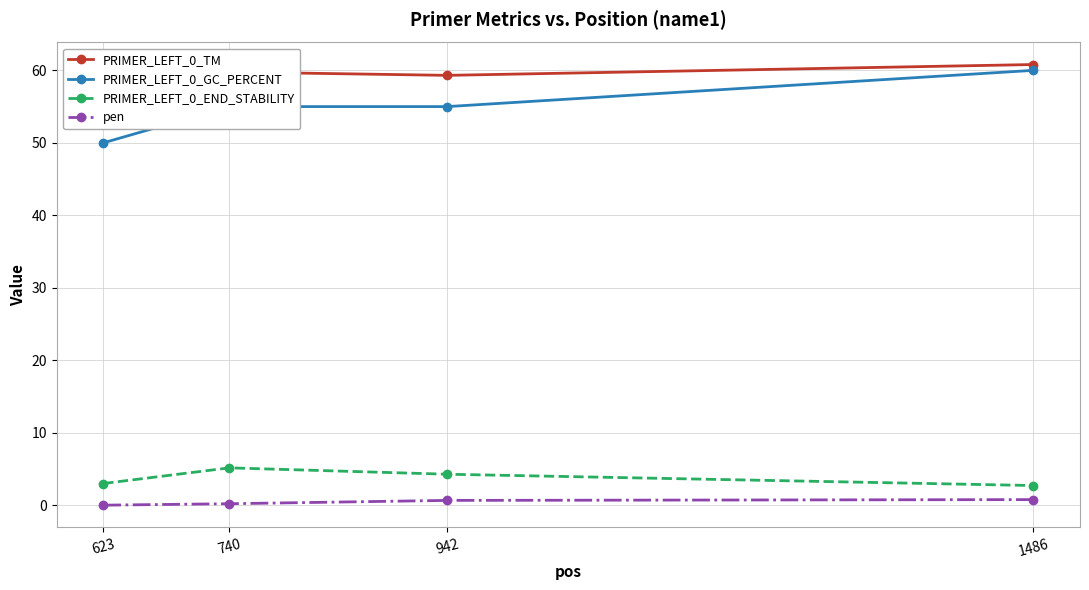

Does the chart display data point markers on the line(s)?

Yes